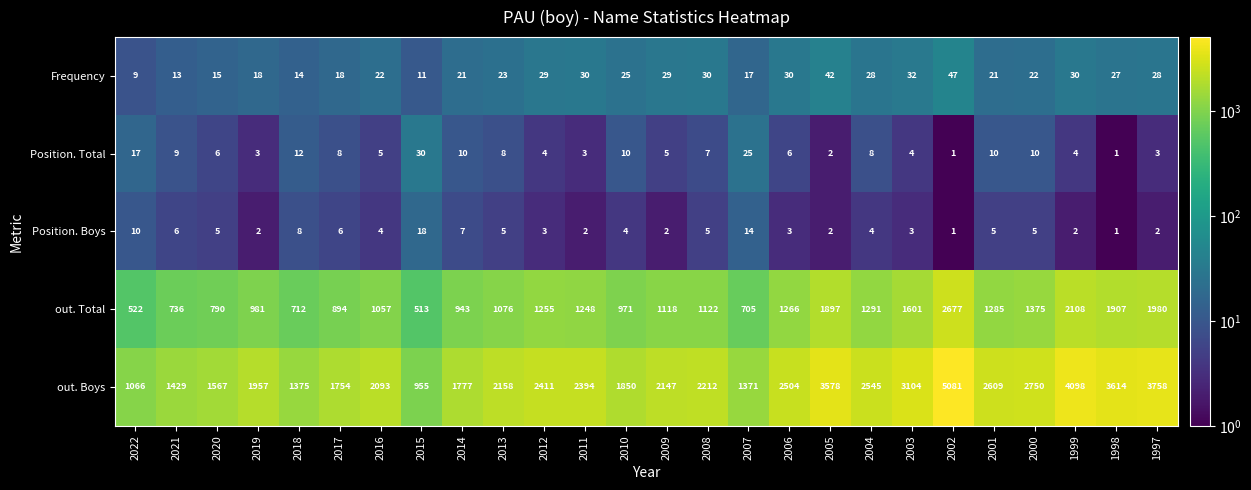

What is the difference between the maximum and minimum values in the Position. Total series?

29